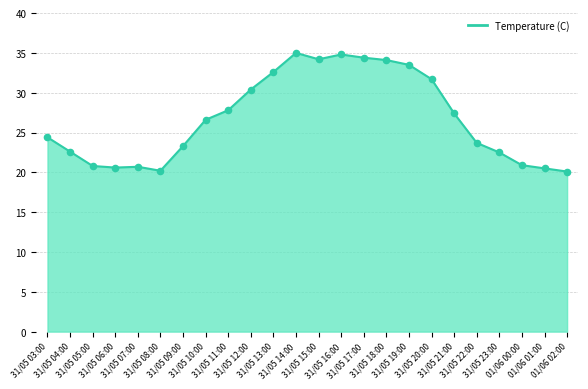

What is the change in value from 31/05 11:00 to 31/05 20:00?

+3.9